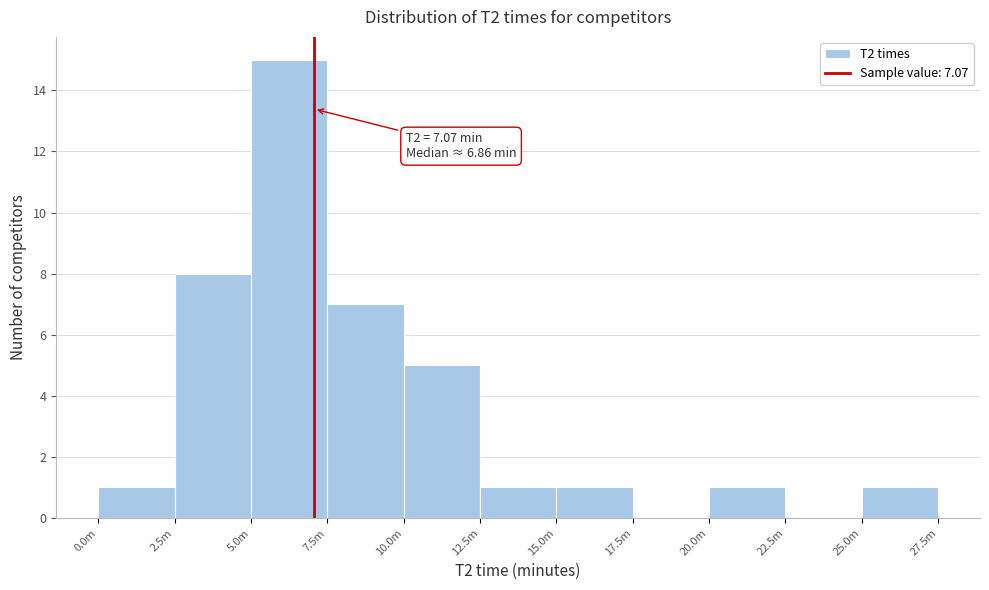

Reading left to right, what are all the values shown in this chart?

0.0m=1	2.5m=8	5.0m=15	7.5m=7	10.0m=5	12.5m=1	15.0m=1	17.5m=0	20.0m=1	22.5m=0	25.0m=1